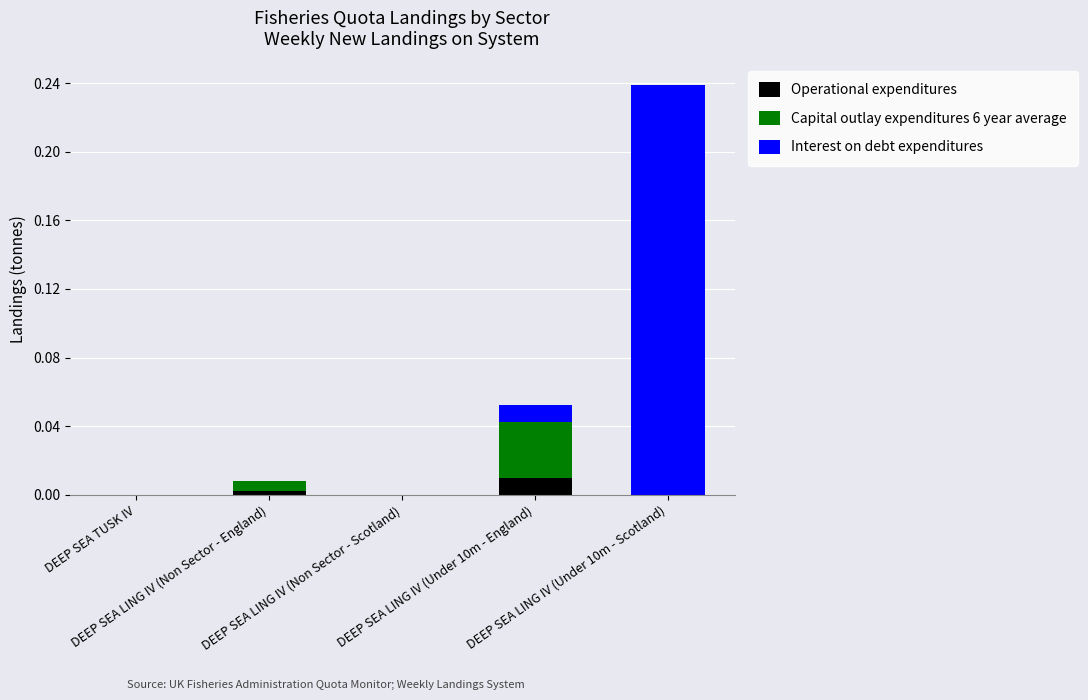

Which has a higher value, DEEP SEA LING IV (Under 10m - England) or DEEP SEA LING IV (Non Sector - England)?

DEEP SEA LING IV (Under 10m - England)